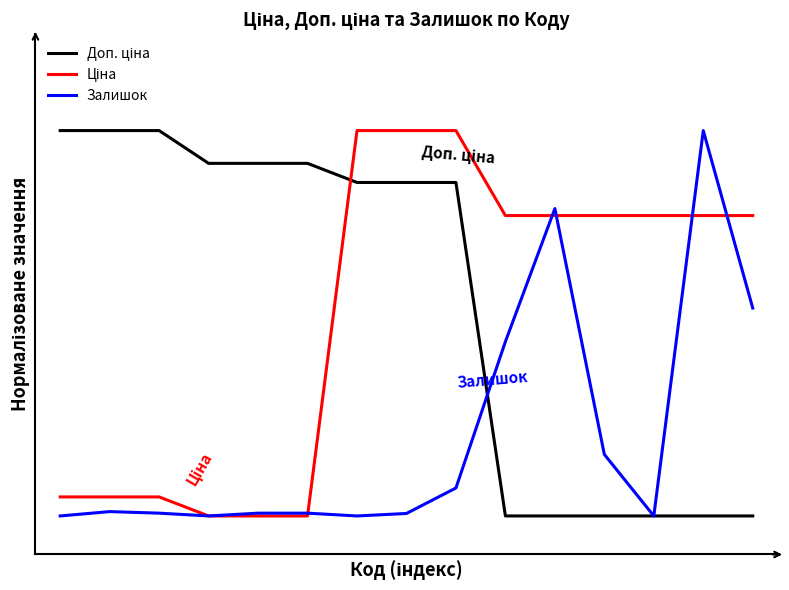

Is this an area chart (filled region under the line)?

No